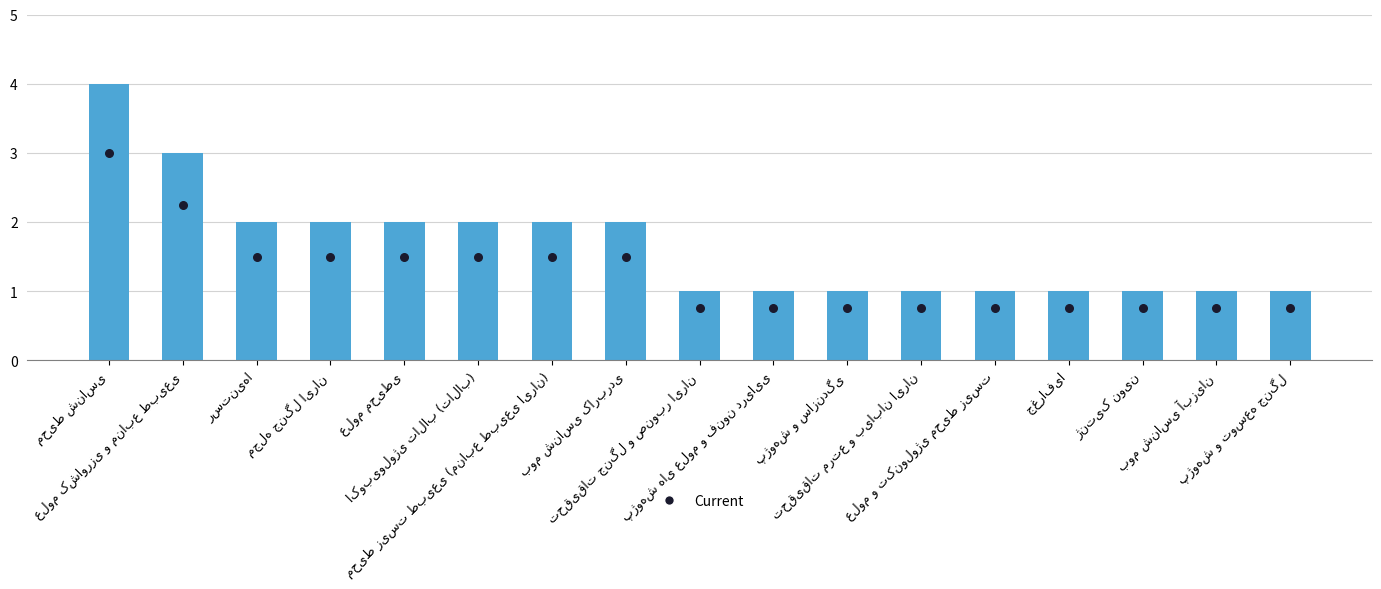

Is the value of Current at پژوهش و سازندگی greater than the value of فراوانی at بوم شناسی آبزیان?

No